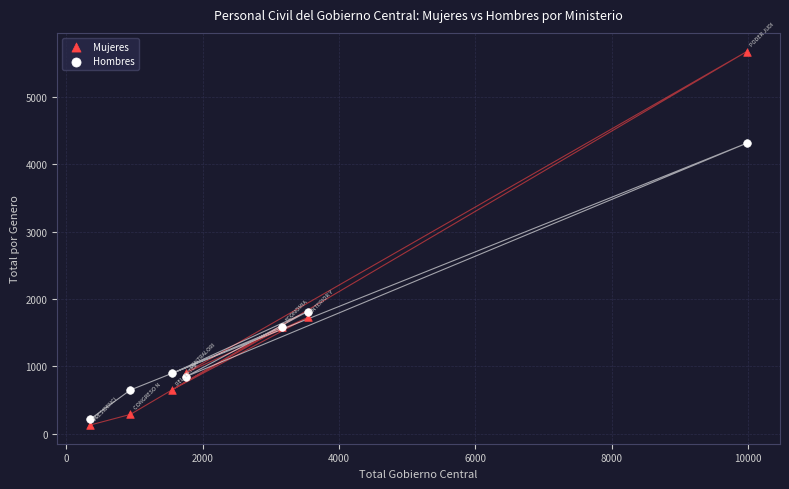

In the Hombres series, what Y value is closest to 2265?

1814